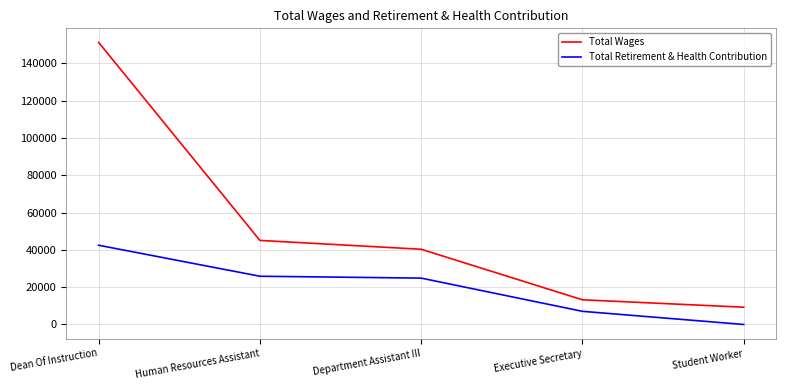

What is the total value across all series at Executive Secretary?

20265